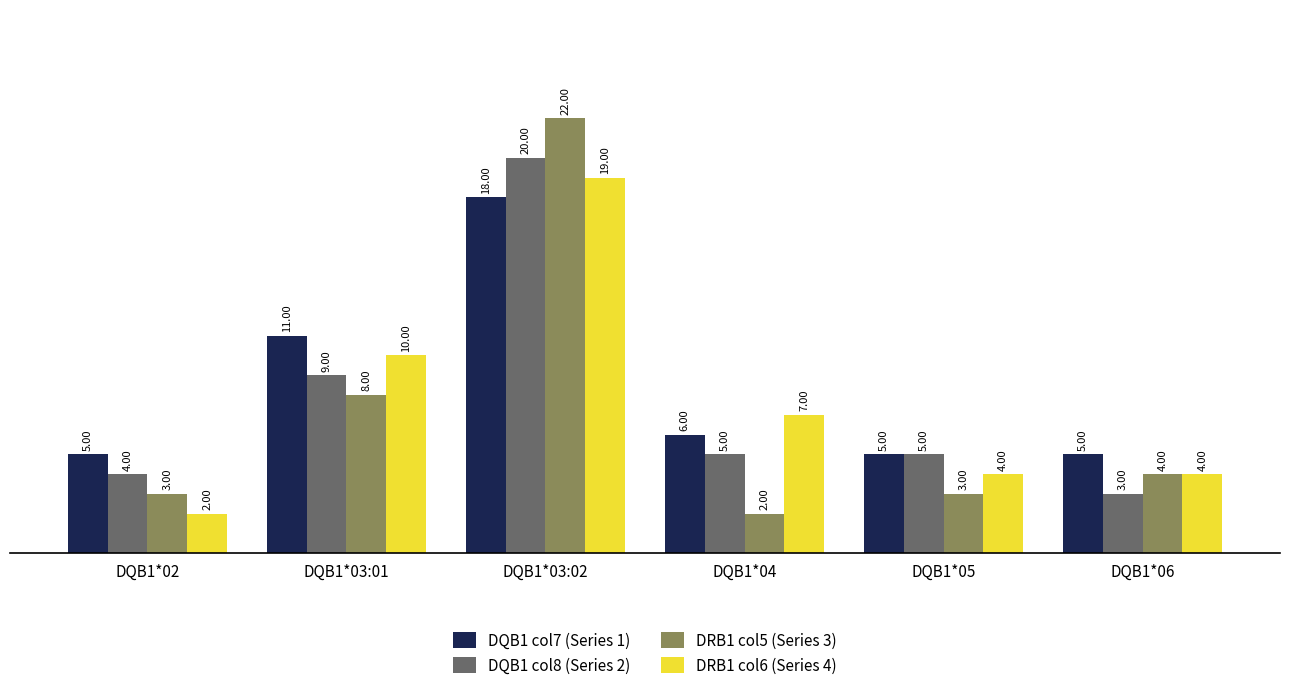

What is the total value across all series at DQB1*04?

20